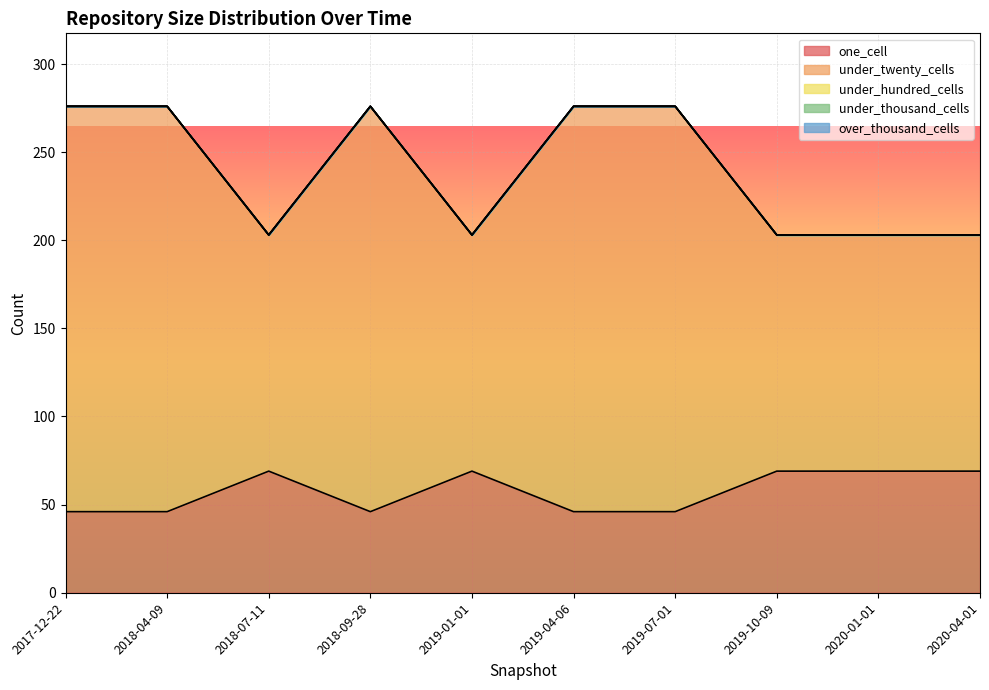

Which series changed the most between 2018-07-11 and 2020-01-01?

one_cell